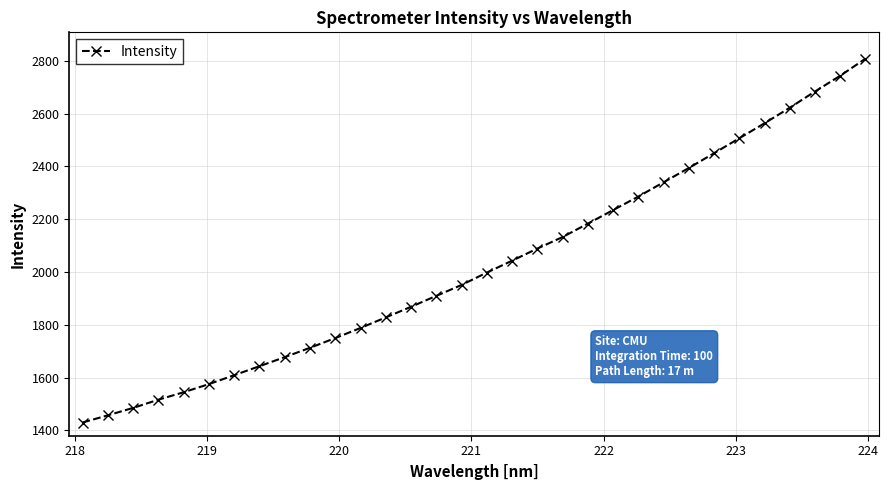

What is the maximum value shown in the chart?

2807.9